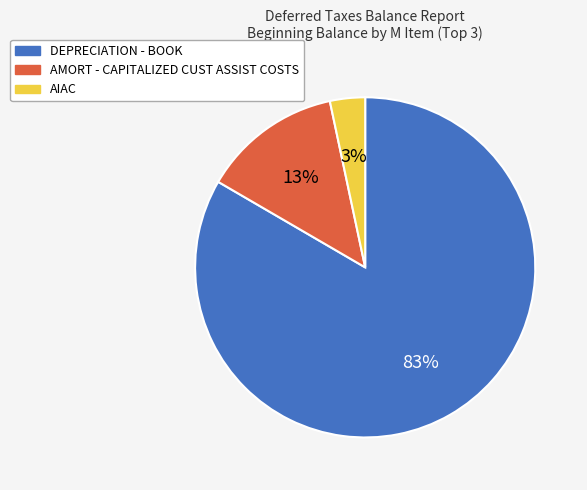

What is the largest slice in the pie chart?

DEPRECIATION - BOOK